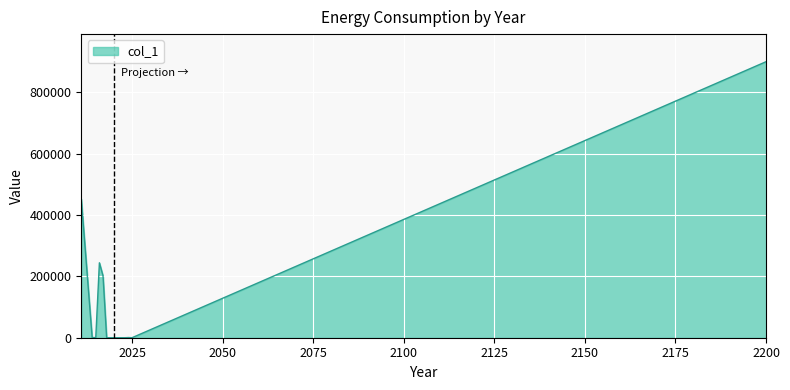

What is the difference between the maximum and minimum values?

898961